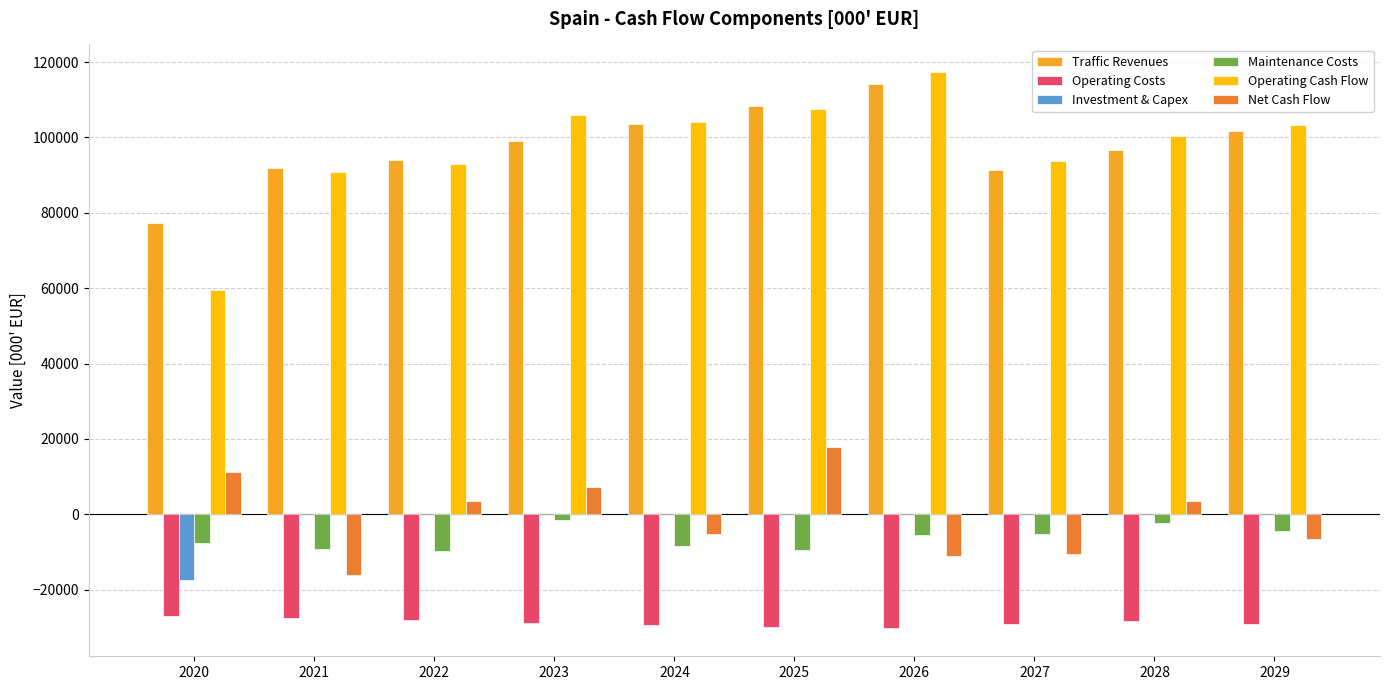

Which series changed the most between 2025 and 2026?

Net Cash Flow